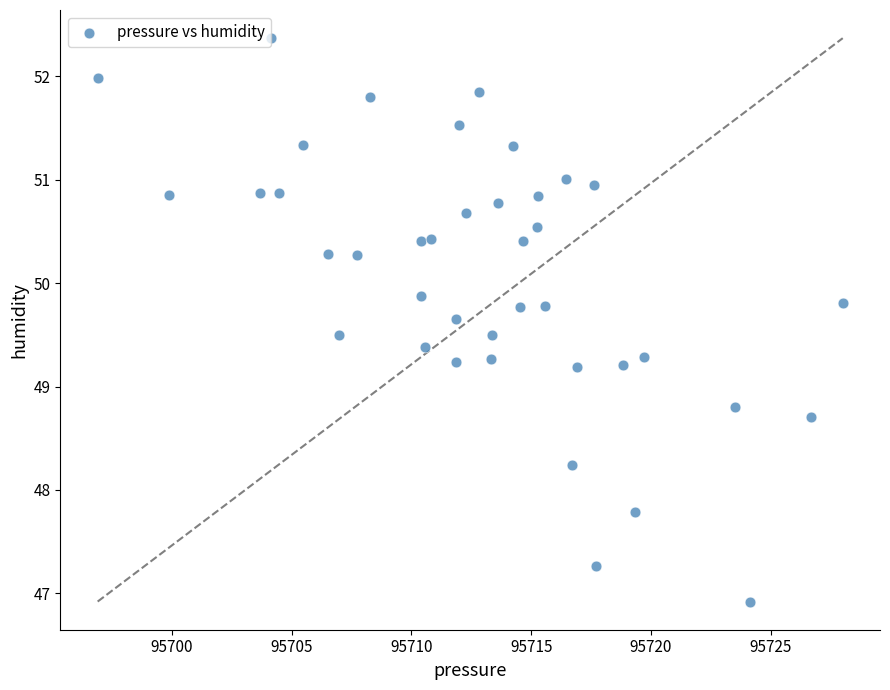

What is the range of X values (max minus min)?

31.1